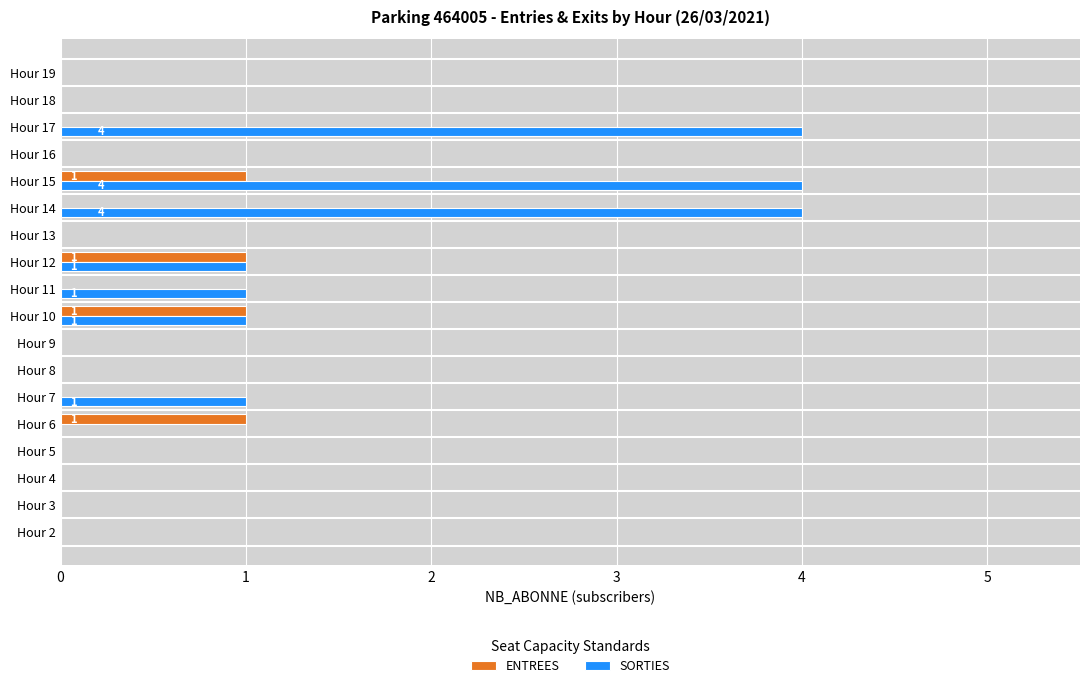

The ENTREES series shows -1 at Hour 16. True or false?

False